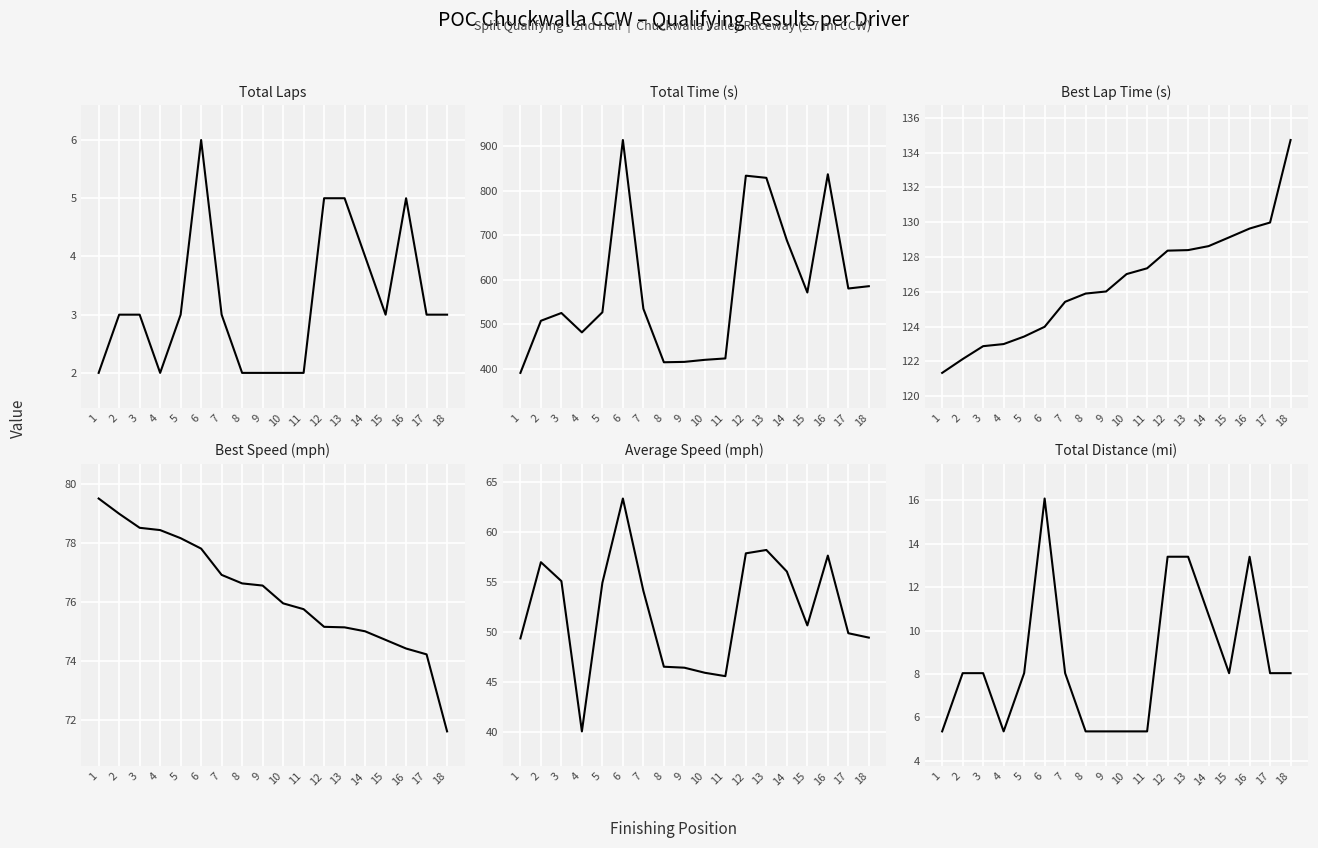

Reading right to left, what are all the values shown in this chart?

Total Laps: 18=3.0	17=3.0	16=5.0	15=3.0	14=4.0	13=5.0	12=5.0	11=2.0	10=2.0	9=2.0	8=2.0	7=3.0	6=6.0	5=3.0	4=2.0	3=3.0	2=3.0	1=2.0
Total Time (s): 18=585.8	17=580.6	16=837.2	15=571.6	14=688.8	13=829.1	12=833.9	11=423.6	10=420.5	9=415.8	8=415.0	7=535.1	6=914.0	5=527.2	4=482.1	3=525.6	2=508.1	1=391.1
Best Lap Time (s): 18=134.7	17=130.0	16=129.6	15=129.1	14=128.6	13=128.4	12=128.4	11=127.3	10=127.0	9=126.0	8=125.9	7=125.4	6=124.0	5=123.4	4=123.0	3=122.9	2=122.1	1=121.3
Best Speed (mph): 18=71.6	17=74.2	16=74.4	15=74.7	14=75.0	13=75.1	12=75.2	11=75.8	10=76.0	9=76.6	8=76.6	7=76.9	6=77.8	5=78.2	4=78.4	3=78.5	2=79.0	1=79.5
Average Speed (mph): 18=49.4	17=49.9	16=57.6	15=50.6	14=56.0	13=58.2	12=57.8	11=45.6	10=45.9	9=46.4	8=46.5	7=54.1	6=63.3	5=54.9	4=40.0	3=55.1	2=57.0	1=49.3
Total Distance (mi): 18=8.0	17=8.0	16=13.4	15=8.0	14=10.7	13=13.4	12=13.4	11=5.4	10=5.4	9=5.4	8=5.4	7=8.0	6=16.1	5=8.0	4=5.4	3=8.0	2=8.0	1=5.4